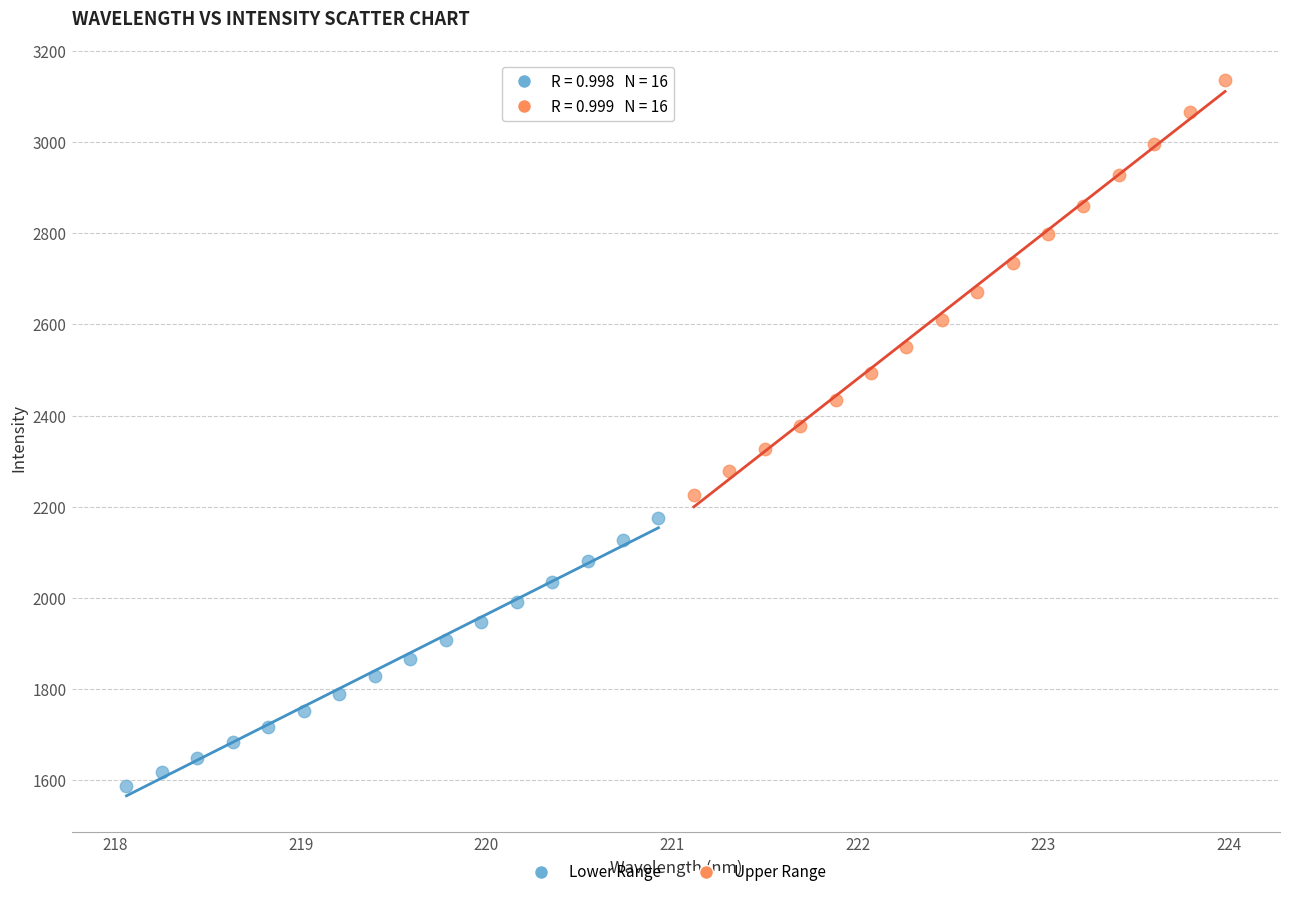

What are all the series names shown in the legend?

Lower Range, Upper Range